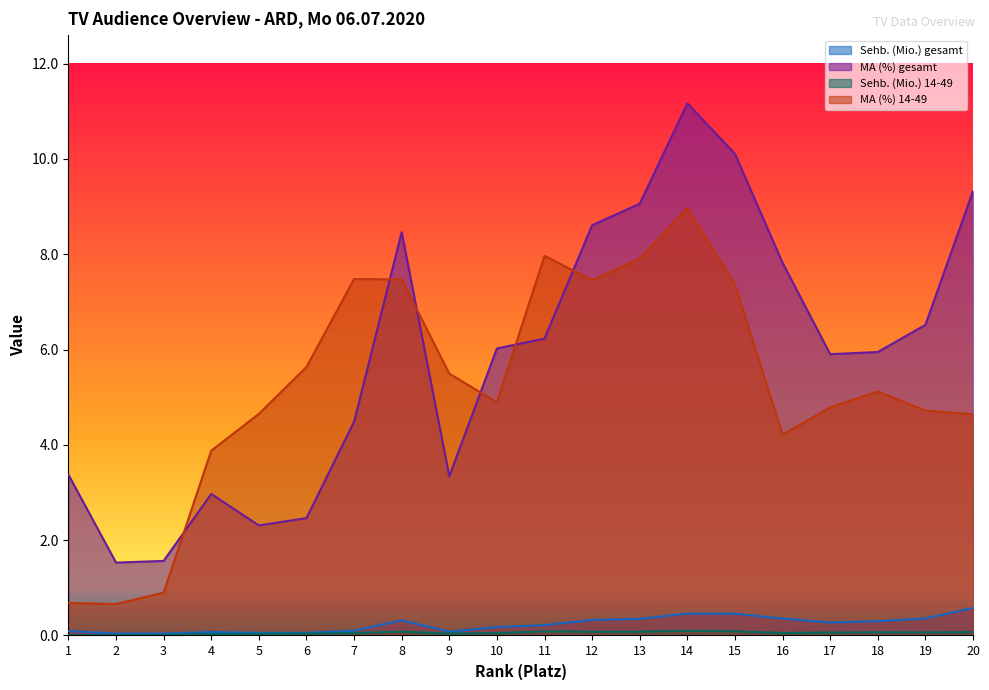

How many data points does each series have?

20